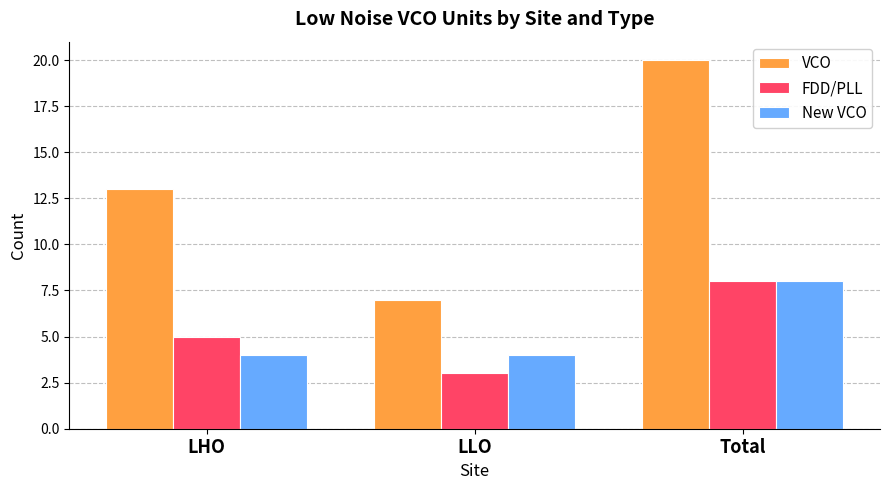

At LHO, list the series in order from largest to smallest.

VCO, FDD/PLL, New VCO